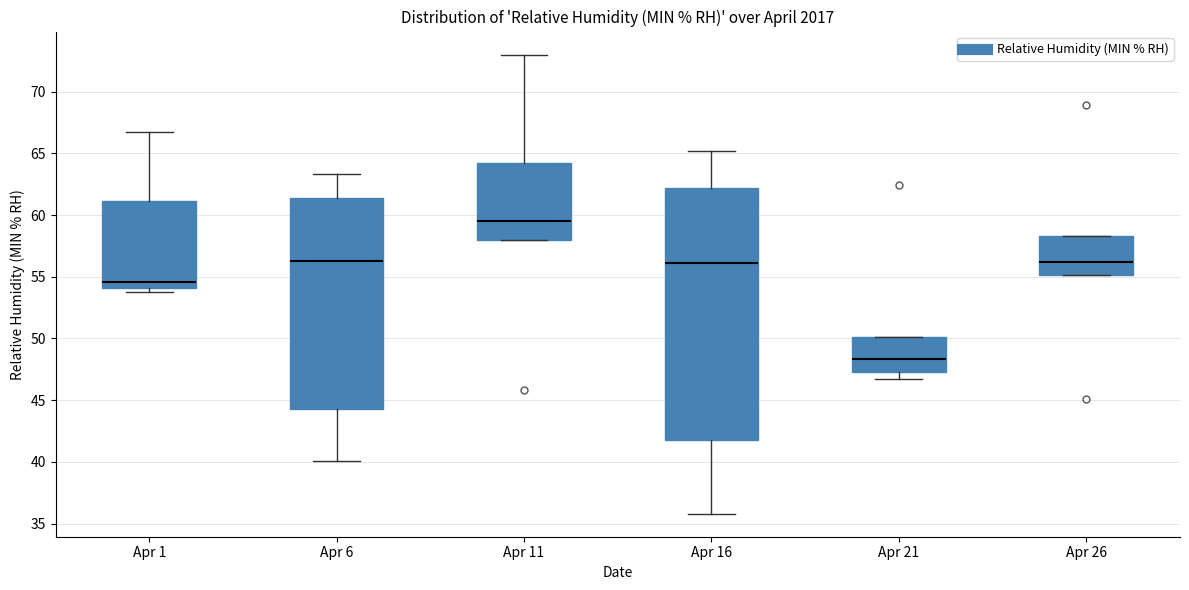

Where does the lower whisker of the box for Apr 6 end on the y-axis? The values are not printed on the chart, so give them approximately, as read against the axis.

40.0